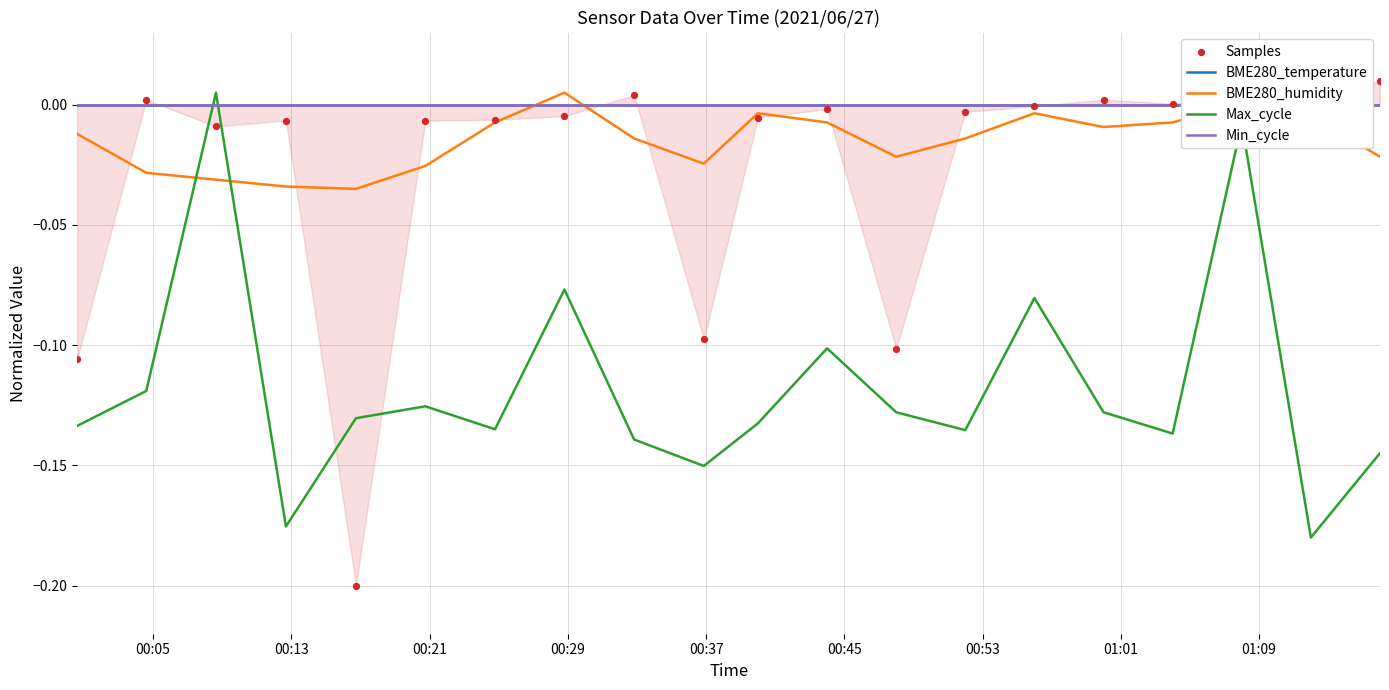

At how many categories does at least one series exceed 0?

8